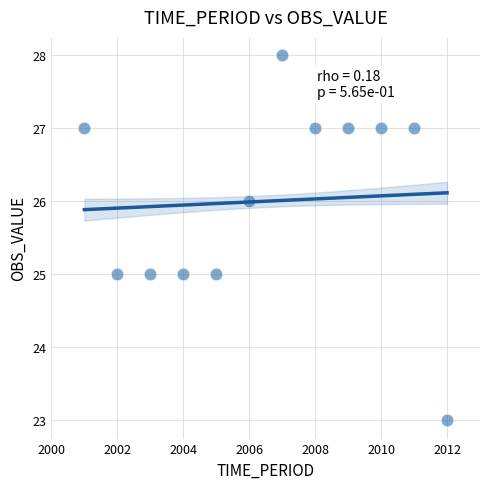

What is the average X value?

2006